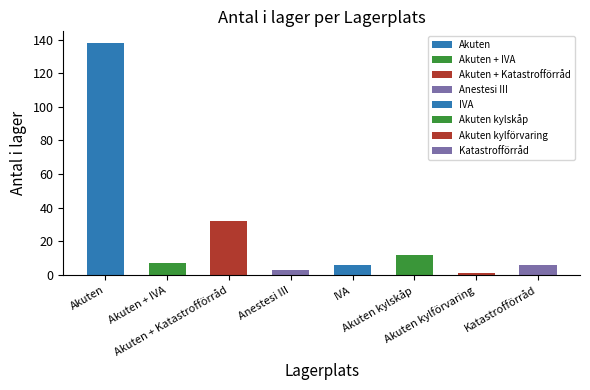

Is it true that the value at IVA is 6?

True